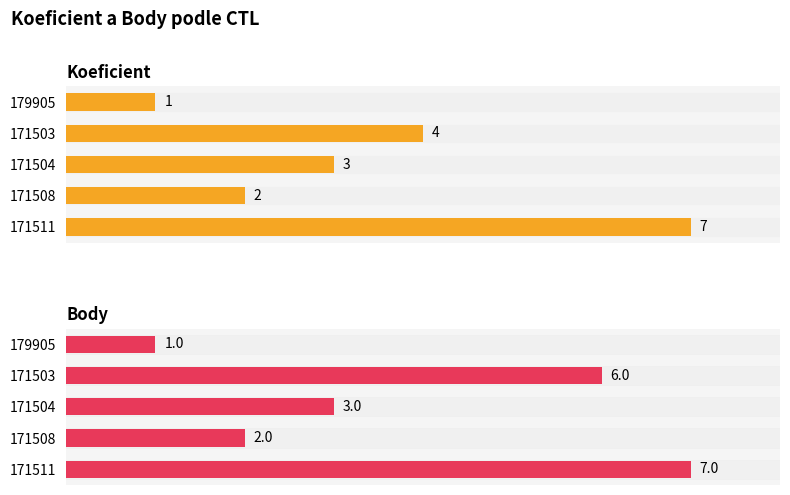

Rank the categories by Body value from lowest to highest.

179905, 171508, 171504, 171503, 171511